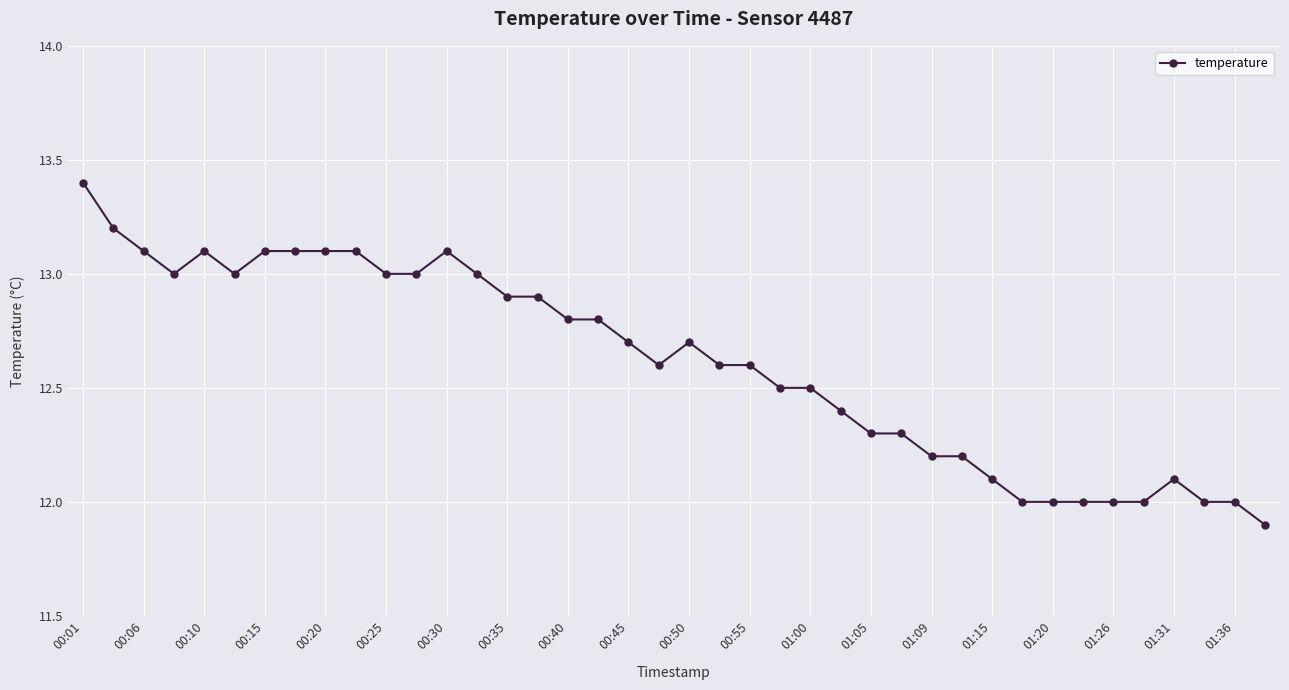

Reading left to right, what are all the values shown in this chart?

13.4	13.2	13.1	13.0	13.1	13.0	13.1	13.1	13.1	13.1	13.0	13.0	13.1	13.0	12.9	12.9	12.8	12.8	12.7	12.6	12.7	12.6	12.6	12.5	12.5	12.4	12.3	12.3	12.2	12.2	12.1	12.0	12.0	12.0	12.0	12.0	12.1	12.0	12.0	11.9